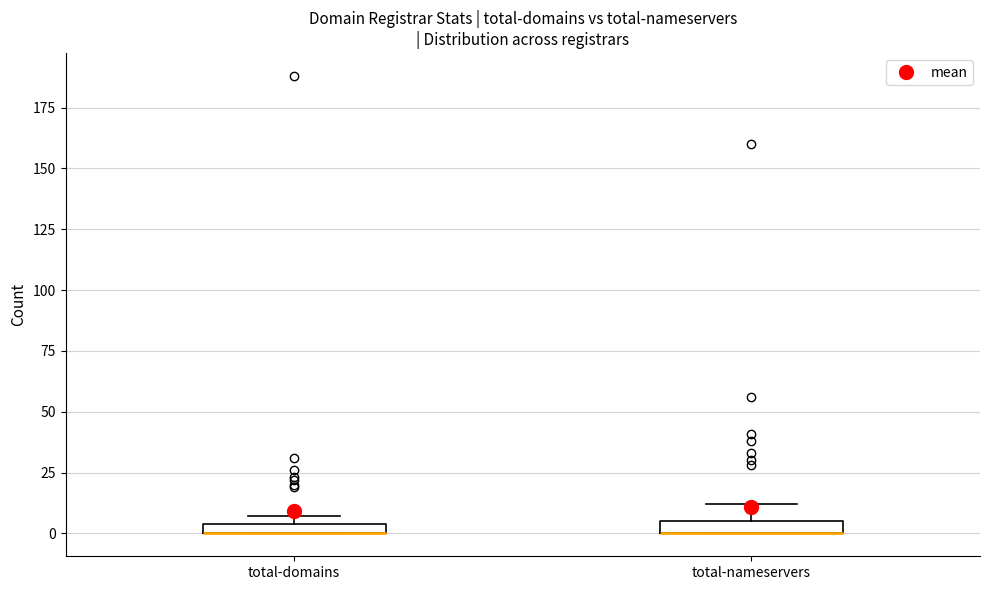

Where is the lower edge of the box for total-domains on the y-axis? The values are not printed on the chart, so give them approximately, as read against the axis.

0